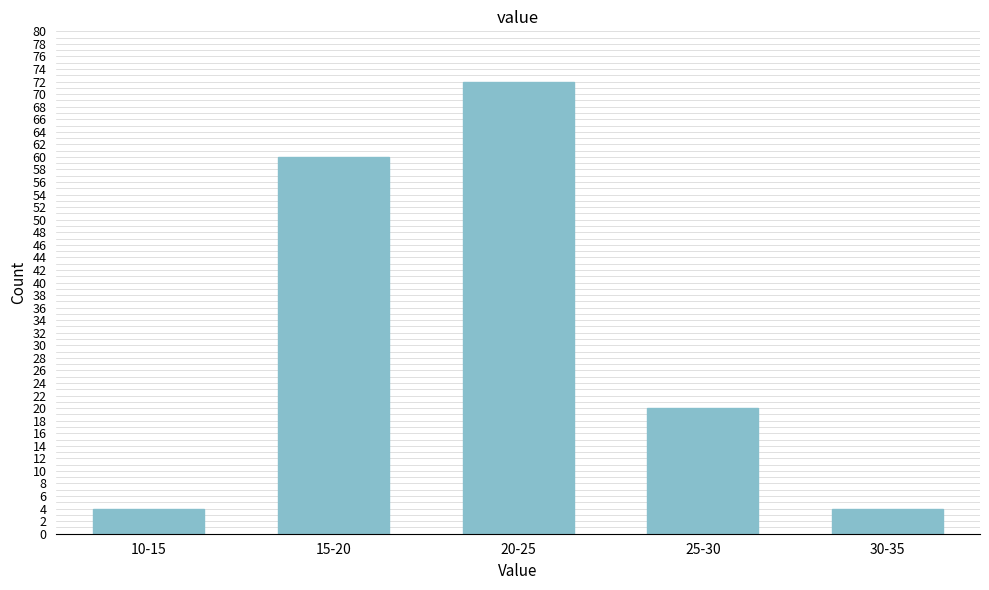

Reading right to left, what are all the values shown in this chart?

30-35=4	25-30=20	20-25=72	15-20=60	10-15=4